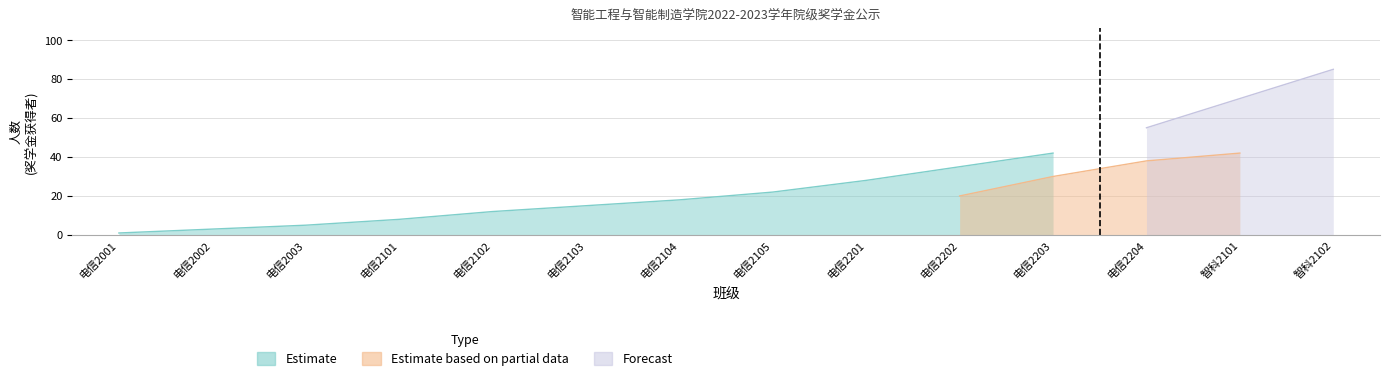

How many distinct data groups are displayed?

3